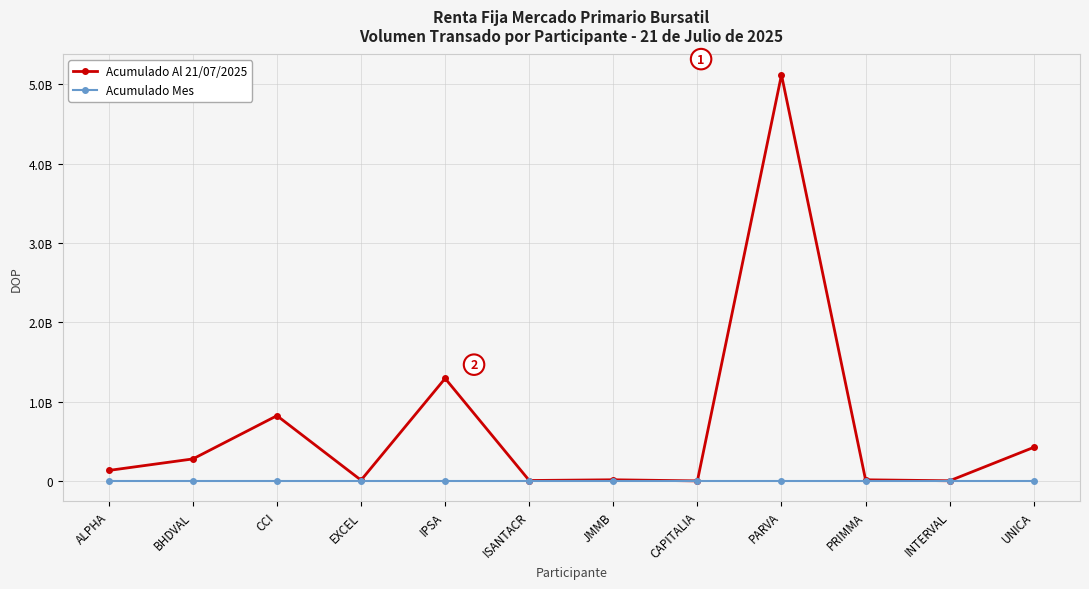

Which has a higher value, INTERVAL or PRIMMA?

PRIMMA